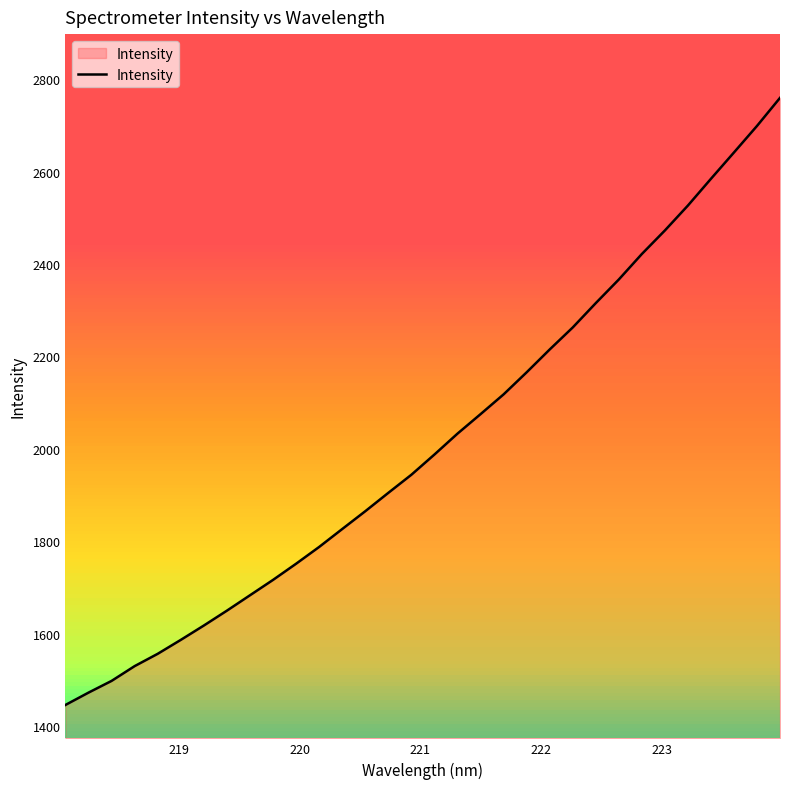

What is the difference between the second highest and second lowest values?

1226.4